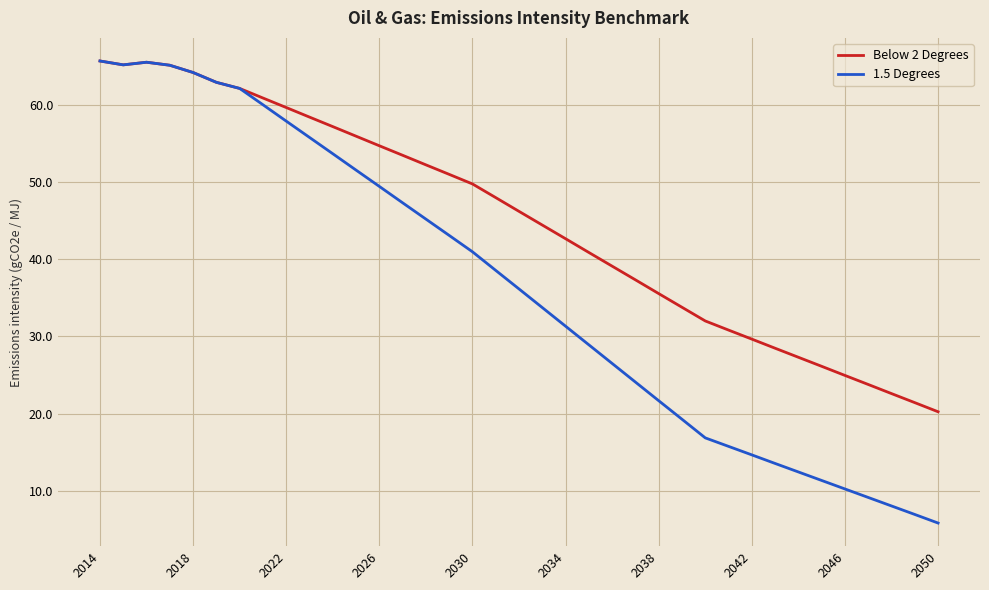

What are all the series names shown in the legend?

Below 2 Degrees, 1.5 Degrees